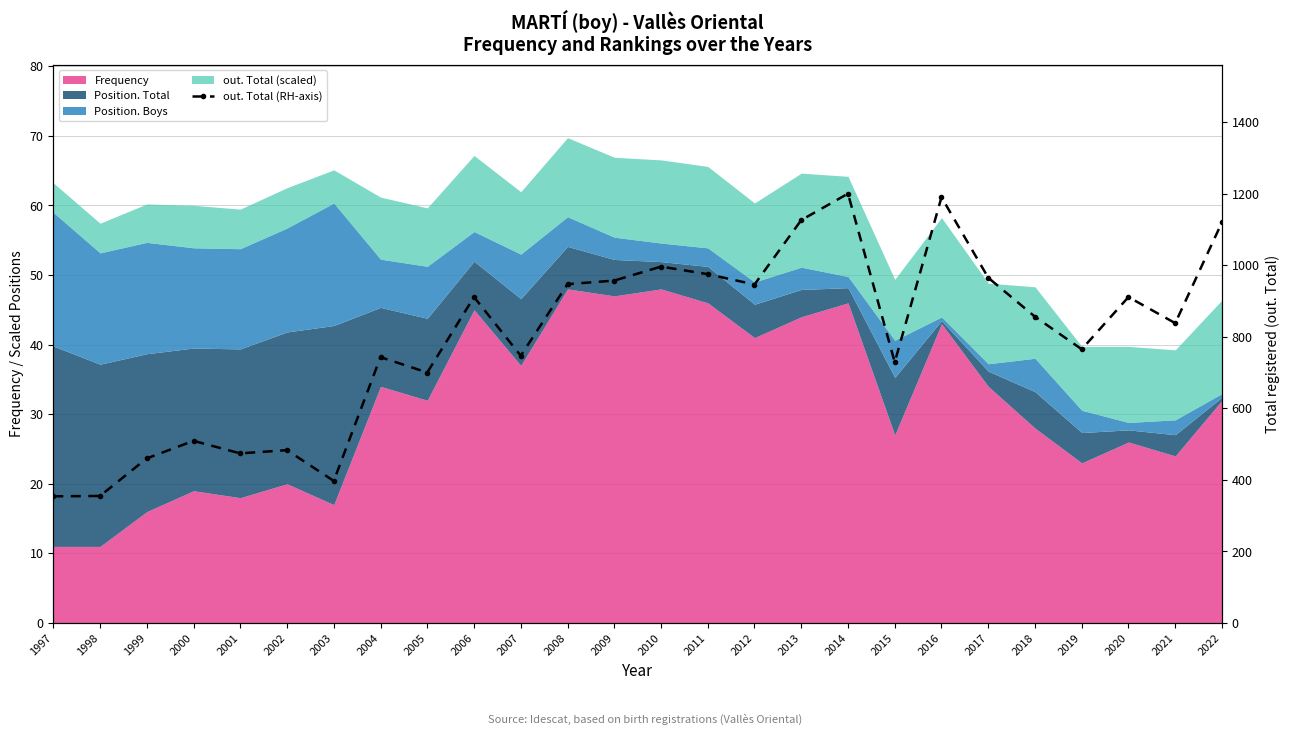

Which label corresponds to the smallest value in the chart?

1997